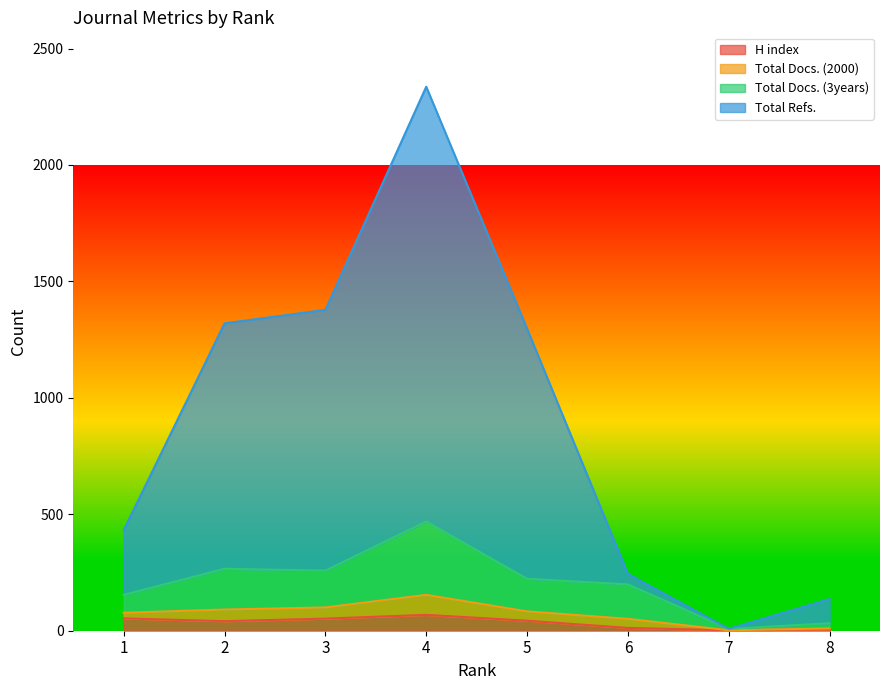

What is the value of the Total Docs. (2000) point at the 7th from the left?

8